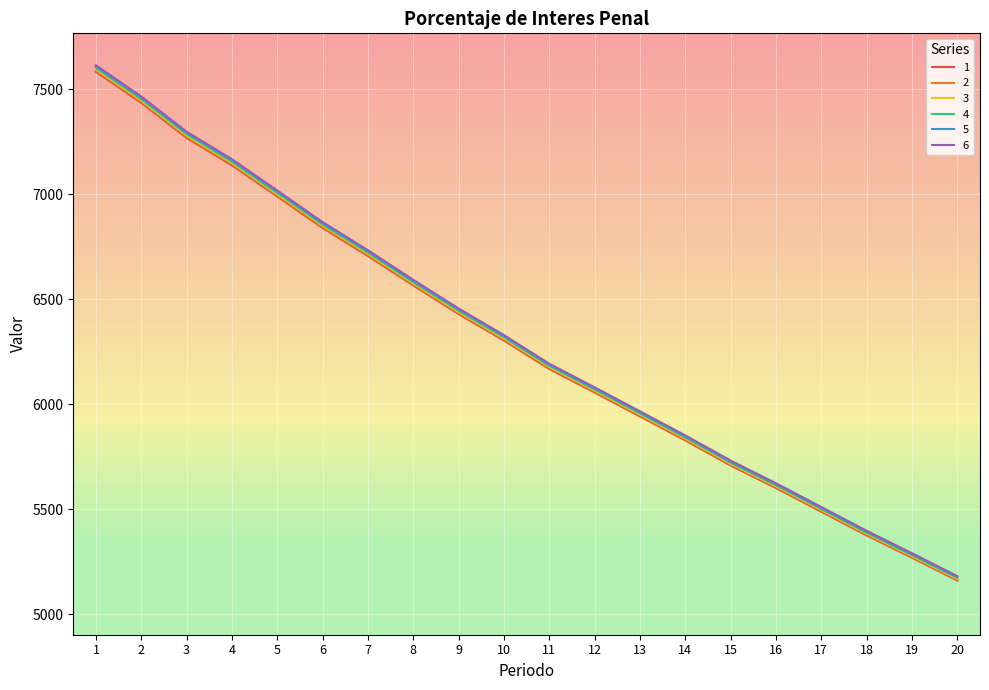

Rank the categories by 5 value from lowest to highest.

20, 19, 18, 17, 16, 15, 14, 13, 12, 11, 10, 9, 8, 7, 6, 5, 4, 3, 2, 1